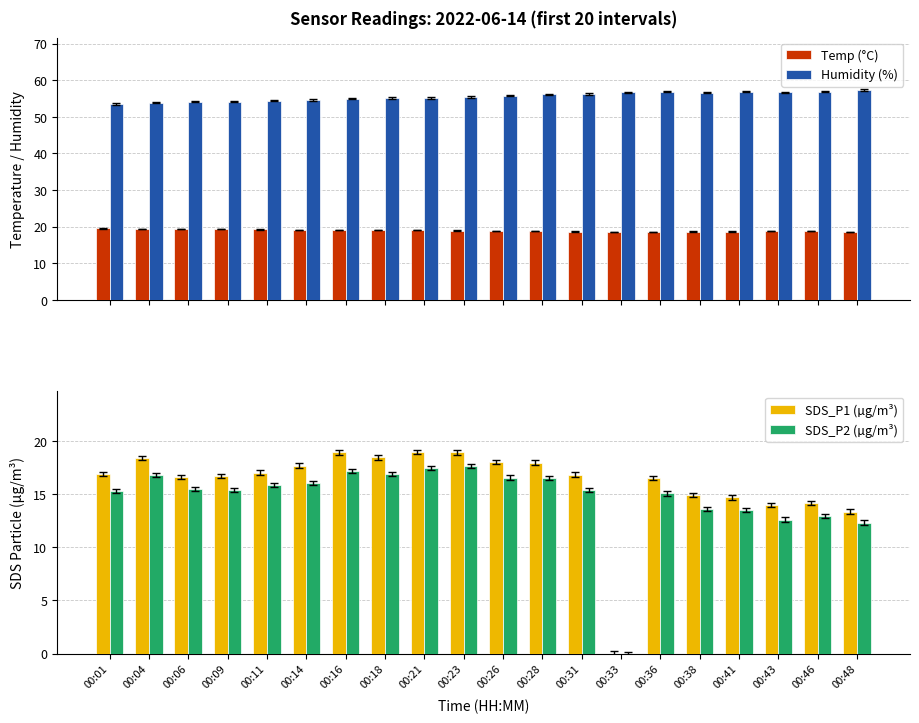

What are all the series names shown in the legend?

Temp (°C), Humidity (%), SDS_P1 (µg/m³), SDS_P2 (µg/m³)